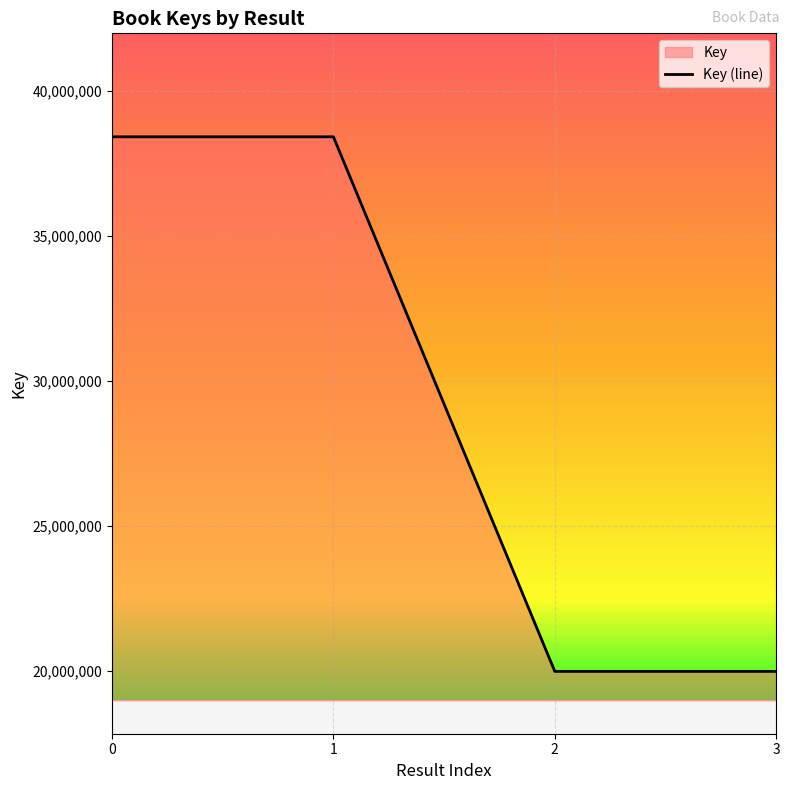

What is the change in value from 1 to 3?

-18449563